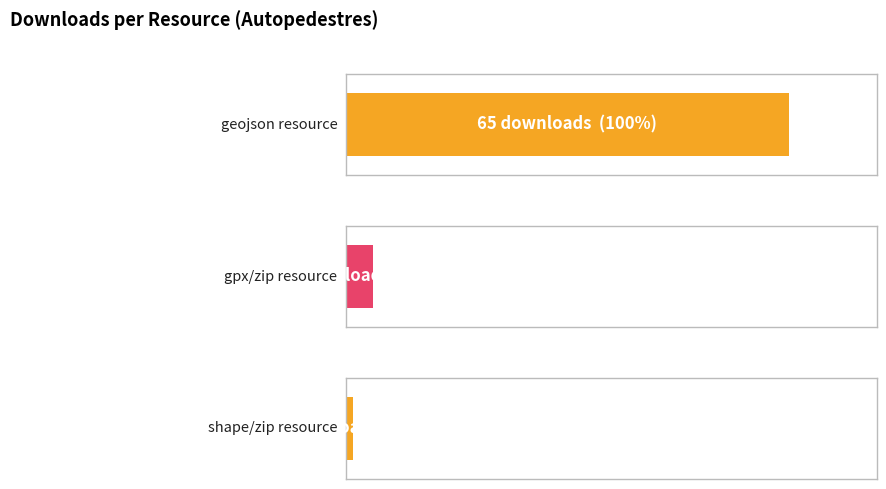

Are the bars horizontal?

Yes